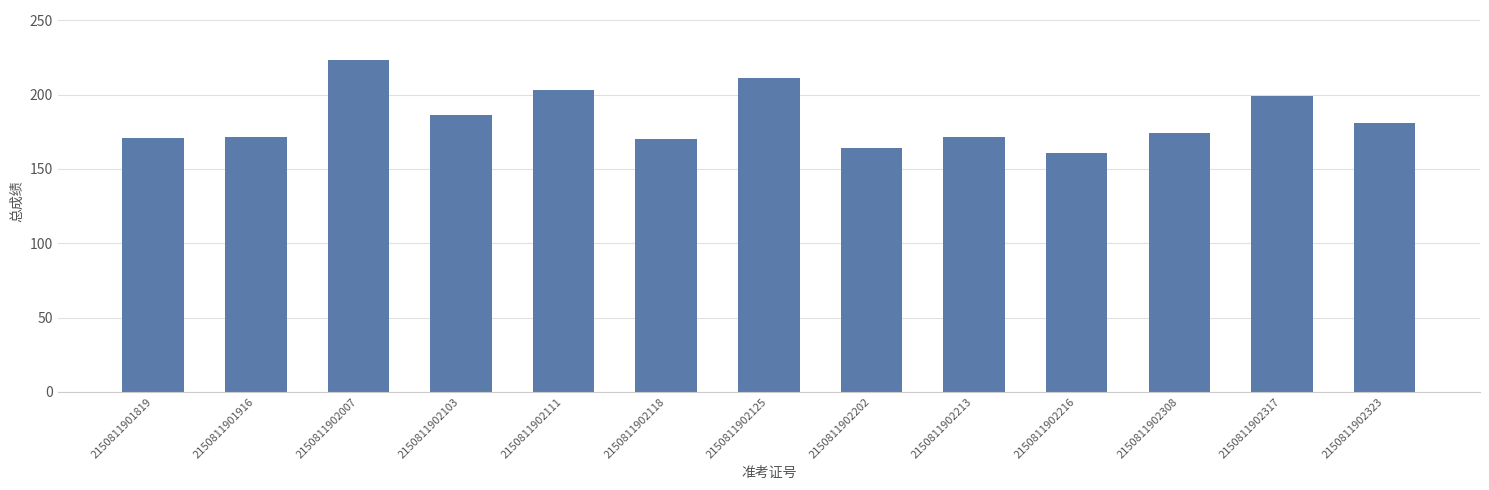

What is the value of the 1st bar from the left?

171.0